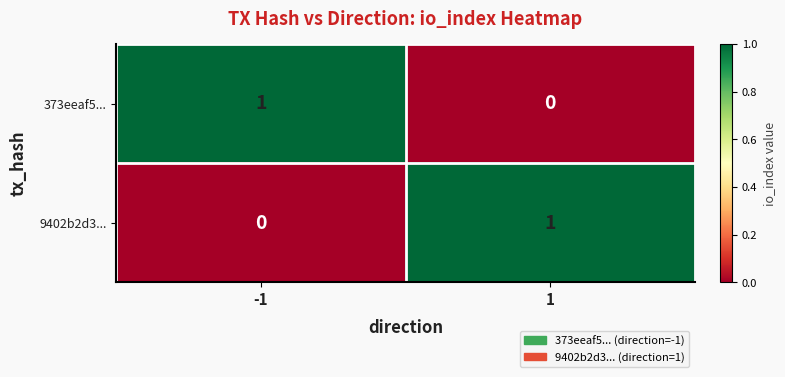

At -1, list the series in order from smallest to largest.

9402b2d3..., 373eeaf5...